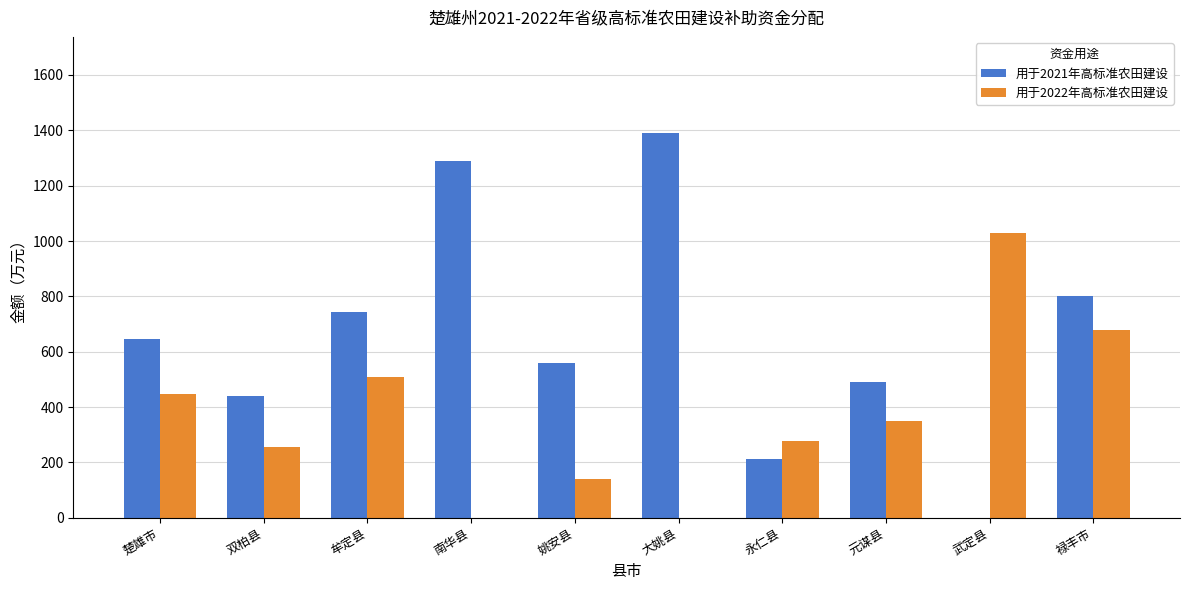

Which label corresponds to the largest value in the chart?

大姚县